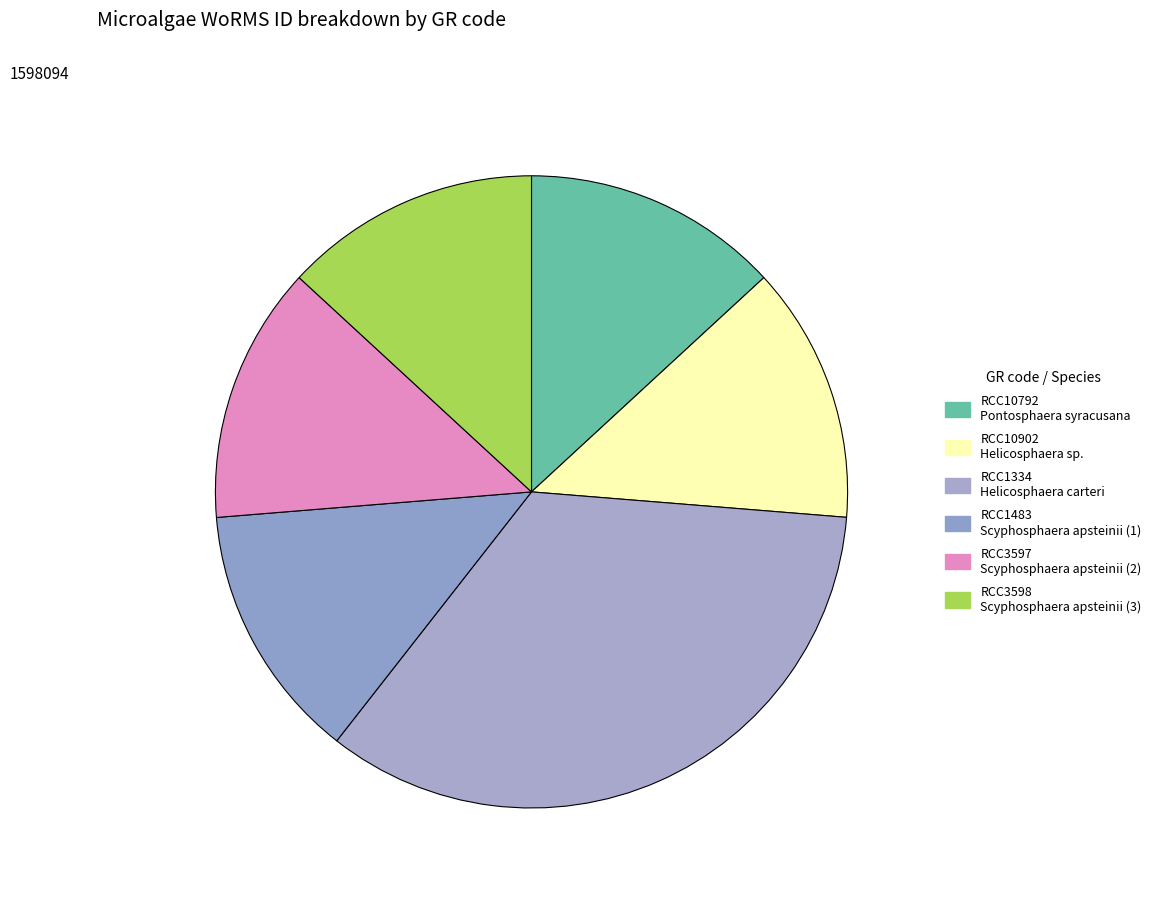

Rank the categories by value from highest to lowest.

RCC1334, RCC1483, RCC3597, RCC3598, RCC10792, RCC10902